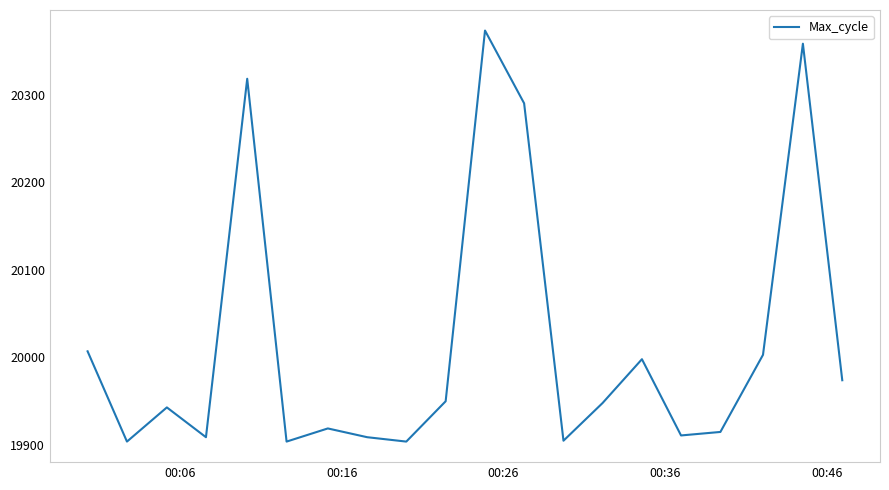

What is the greatest value displayed?

20373